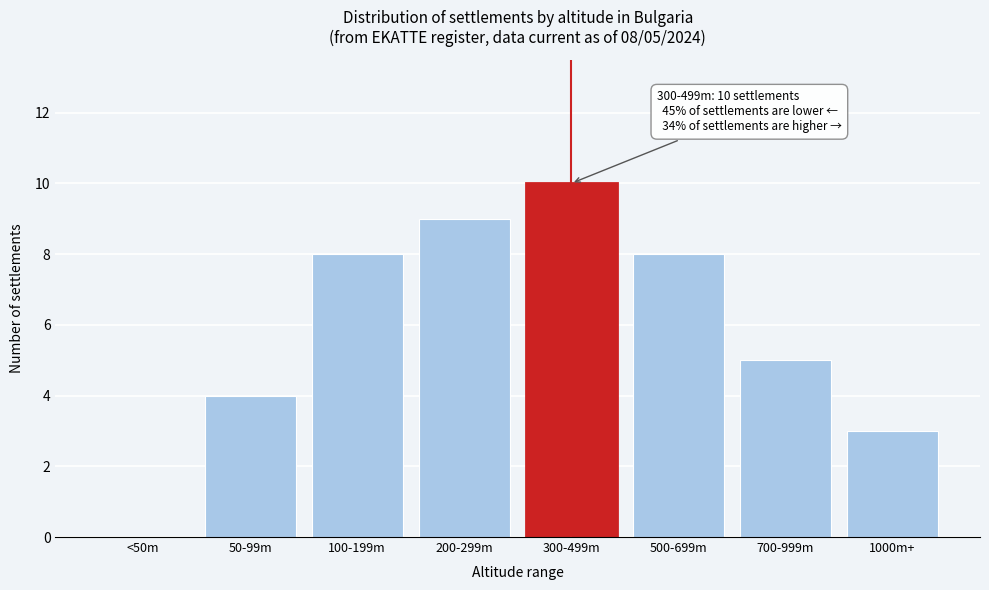

Reading left to right, extract all data points from this chart.

<50m=0	50-99m=4	100-199m=8	200-299m=9	300-499m=10	500-699m=8	700-999m=5	1000m+=3